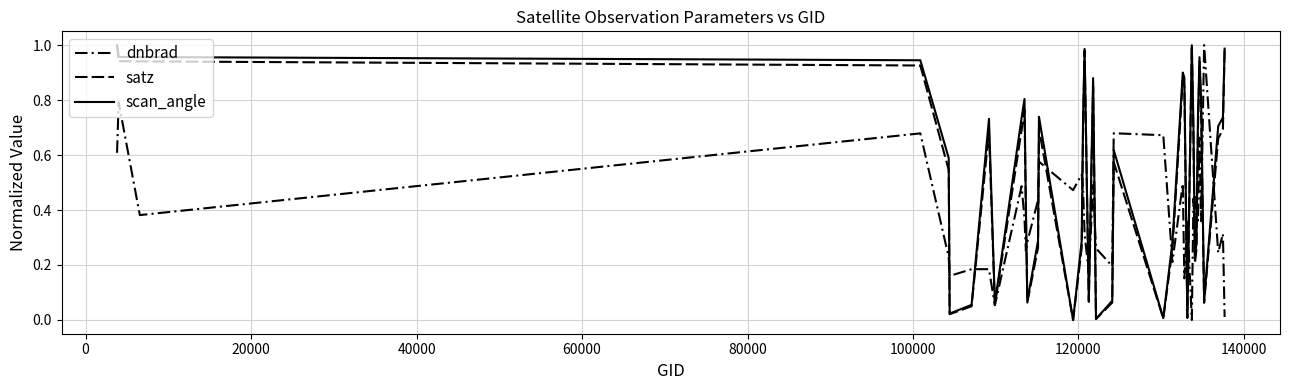

Is this an area chart (filled region under the line)?

No